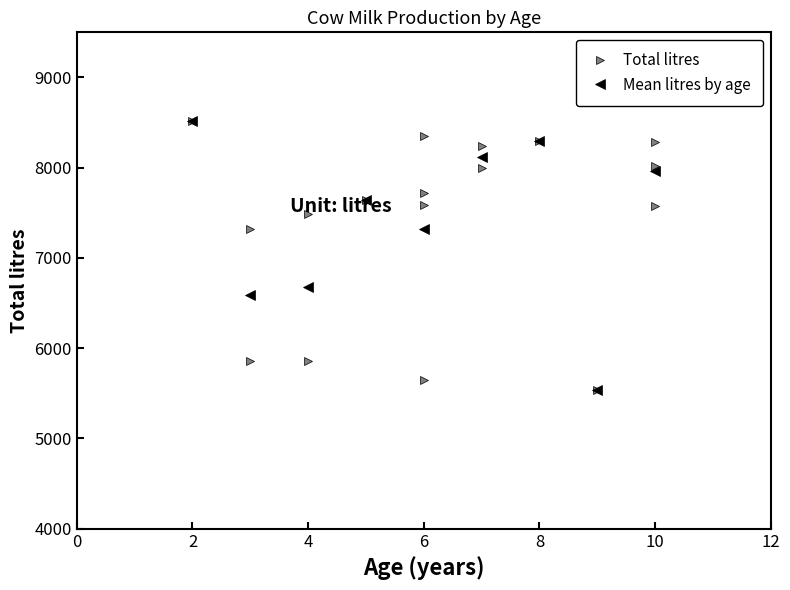

The value of Mean litres by age at 2 is 8519.0. True or false?

True